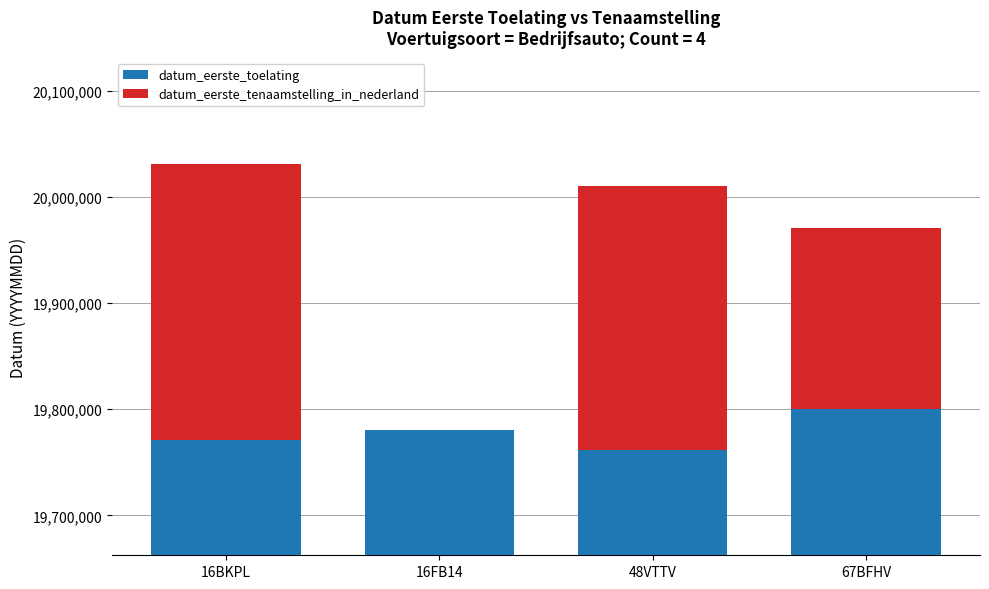

At which label does datum_eerste_tenaamstelling_in_nederland reach its peak?

16BKPL